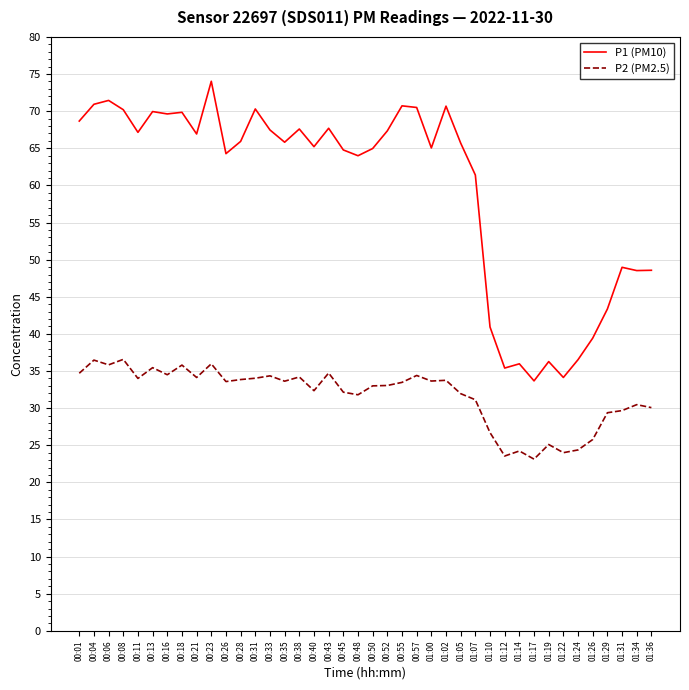

At how many categories does at least one series exceed 55?

28